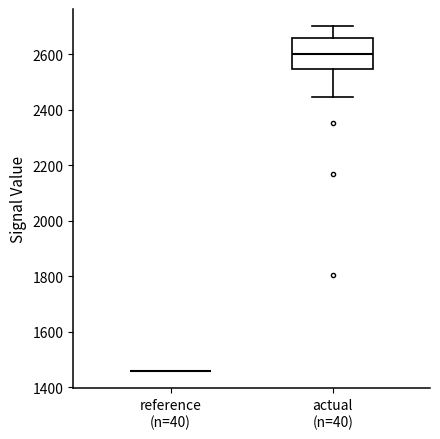

Which box is the tallest, from its lower edge to its upper edge?

actual (n=40)